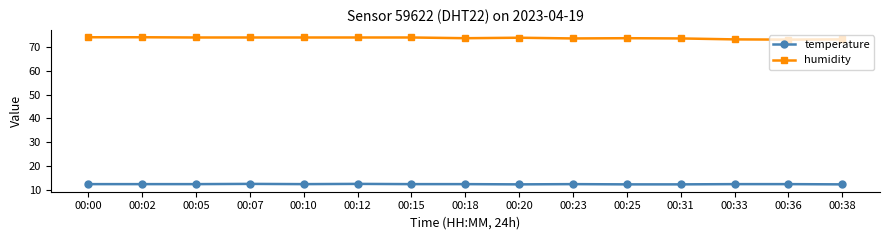

True or false: temperature and humidity intersect in this chart.

False